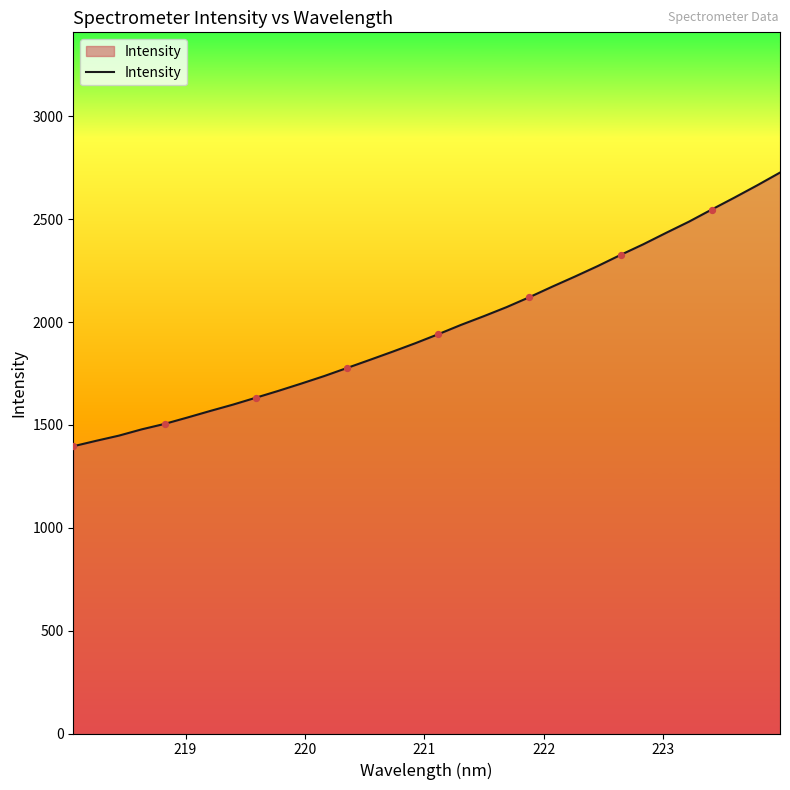

What is the difference between the maximum and minimum values?

1330.5